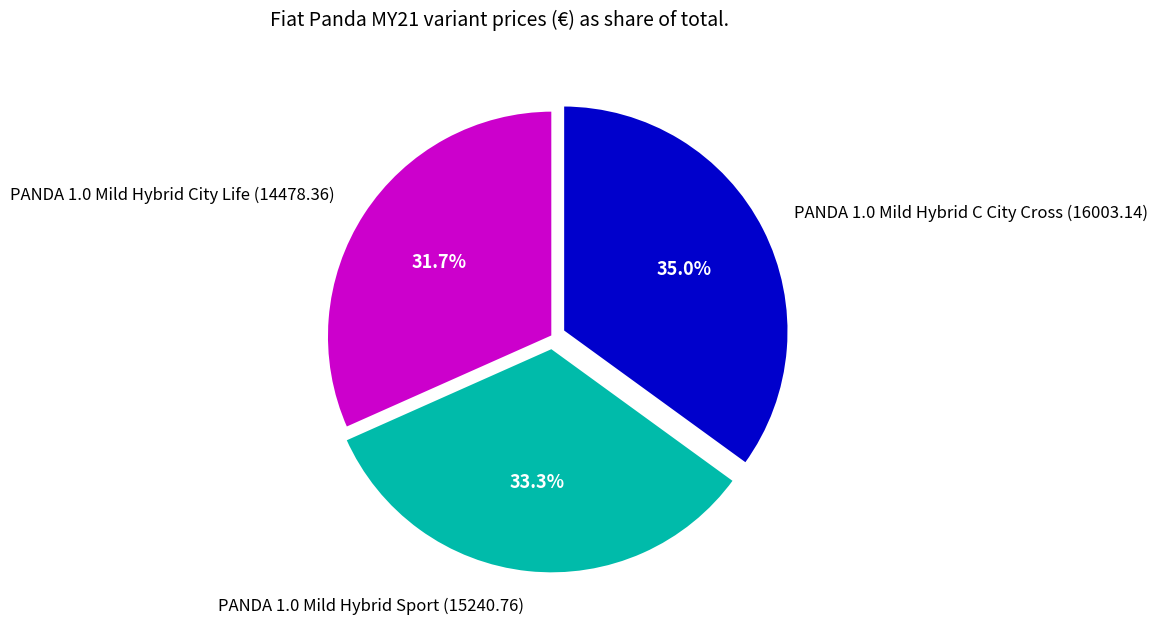

What is the largest slice in the pie chart?

PANDA 1.0 Mild Hybrid C City Cross (16003.14)